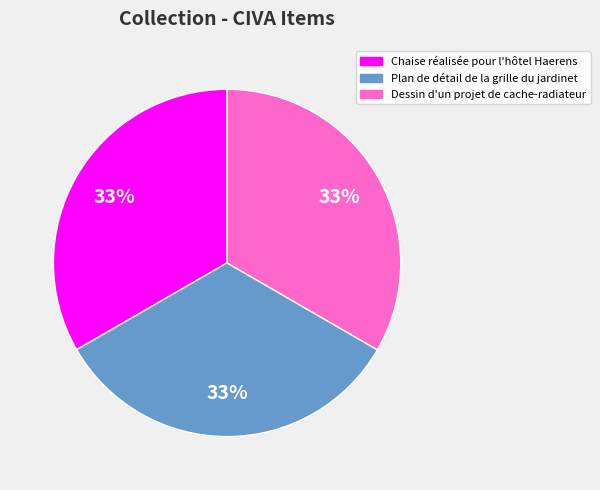

To the nearest percent, what percentage of the pie is Chaise réalisée pour l'hôtel Haerens?

33%